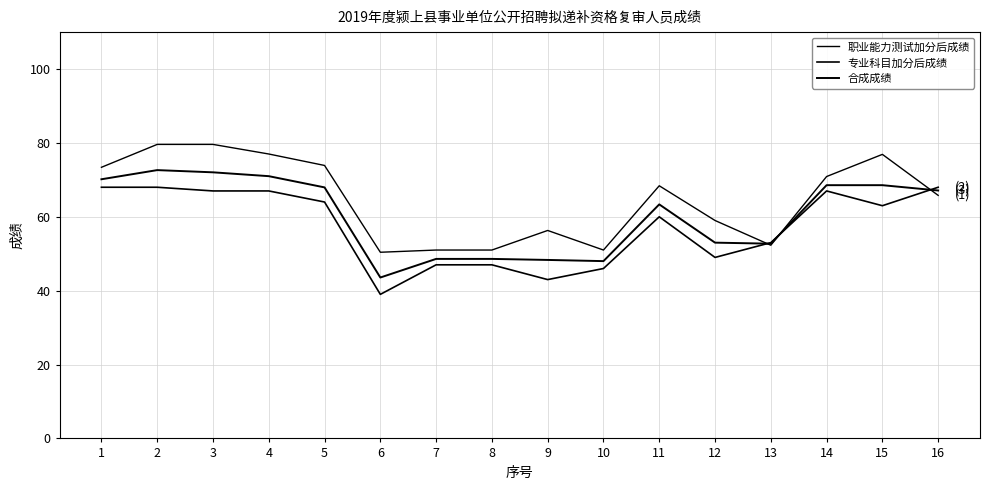

What is the smallest value displayed?

39.0